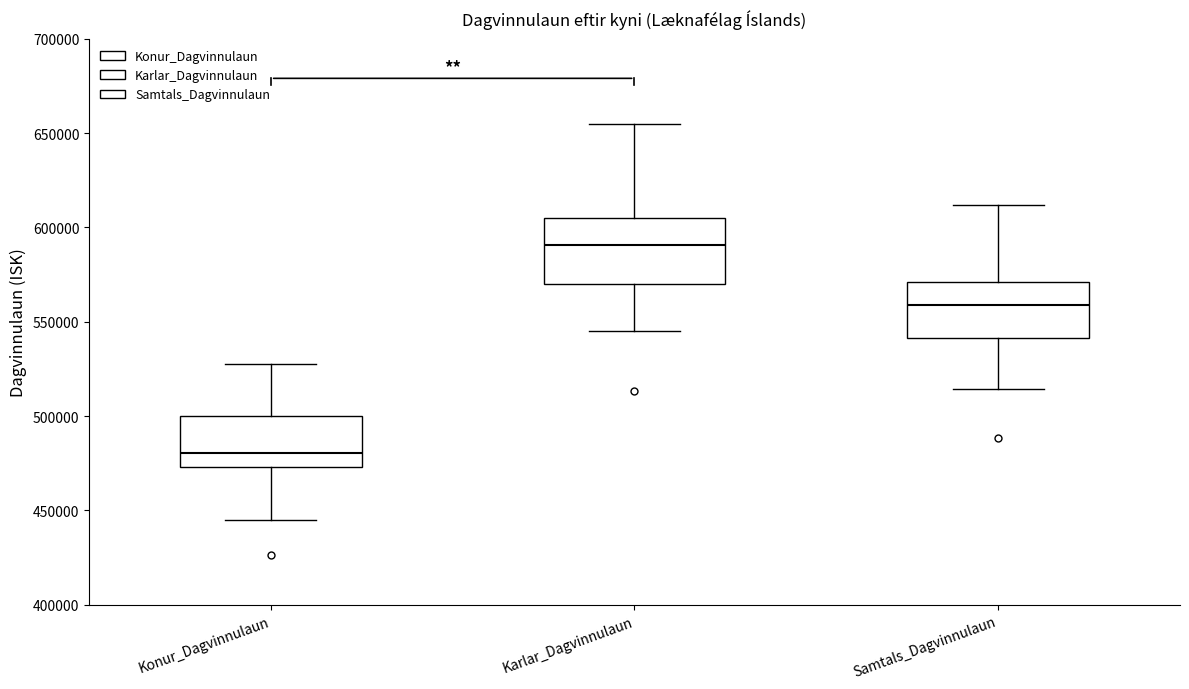

Where is the lower edge of the box for Karlar_Dagvinnulaun on the y-axis? The values are not printed on the chart, so give them approximately, as read against the axis.

570000